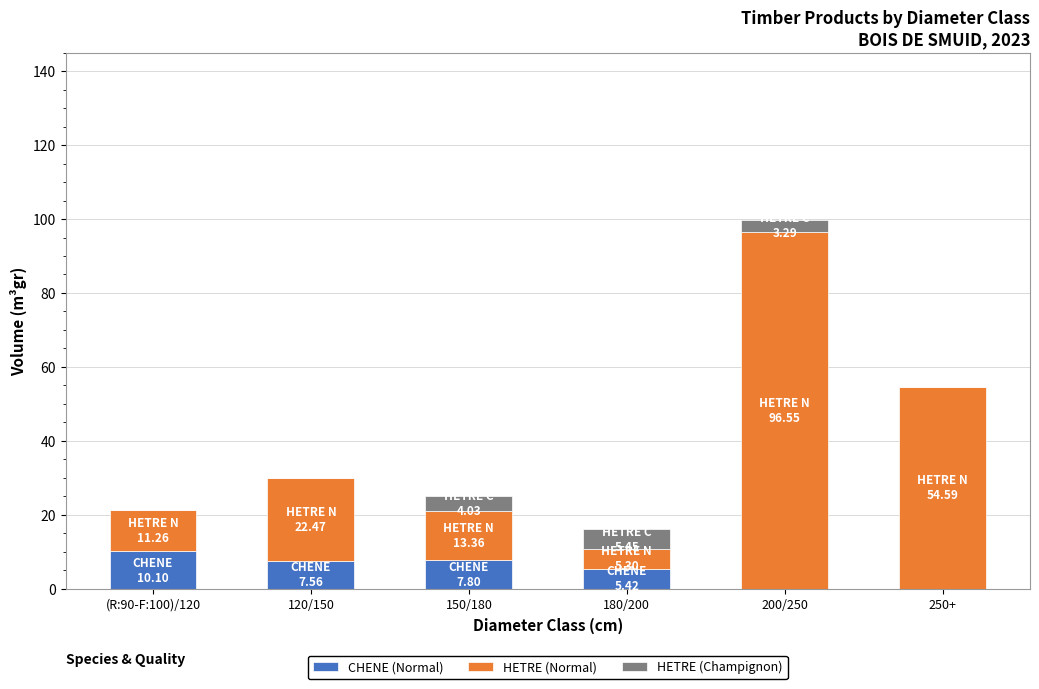

Is it true that CHENE (Normal) equals -5.0 at 250+?

False